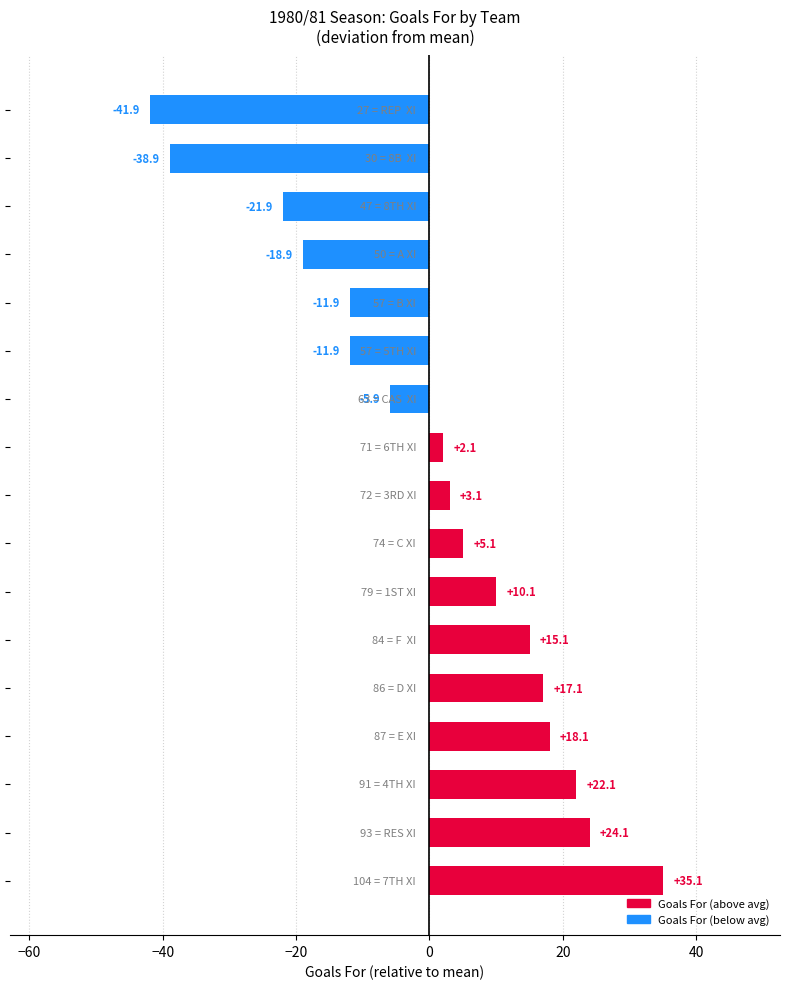

What is the greatest value displayed?

35.1